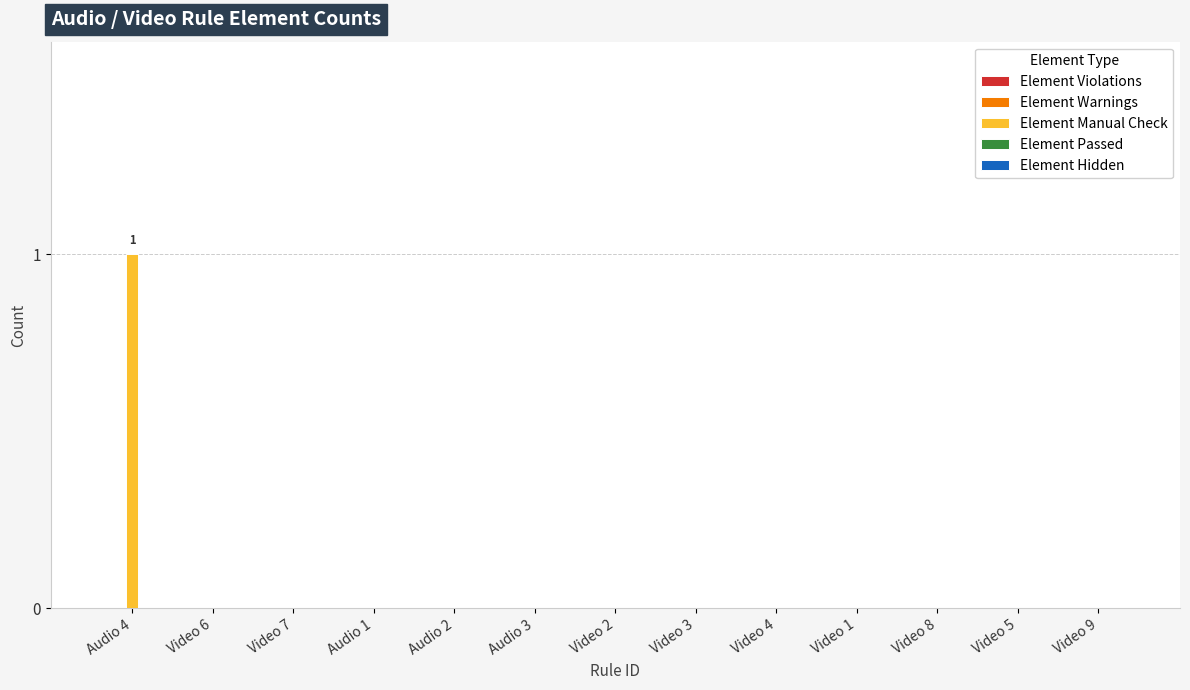

Which label corresponds to the largest value in the chart?

Audio 4